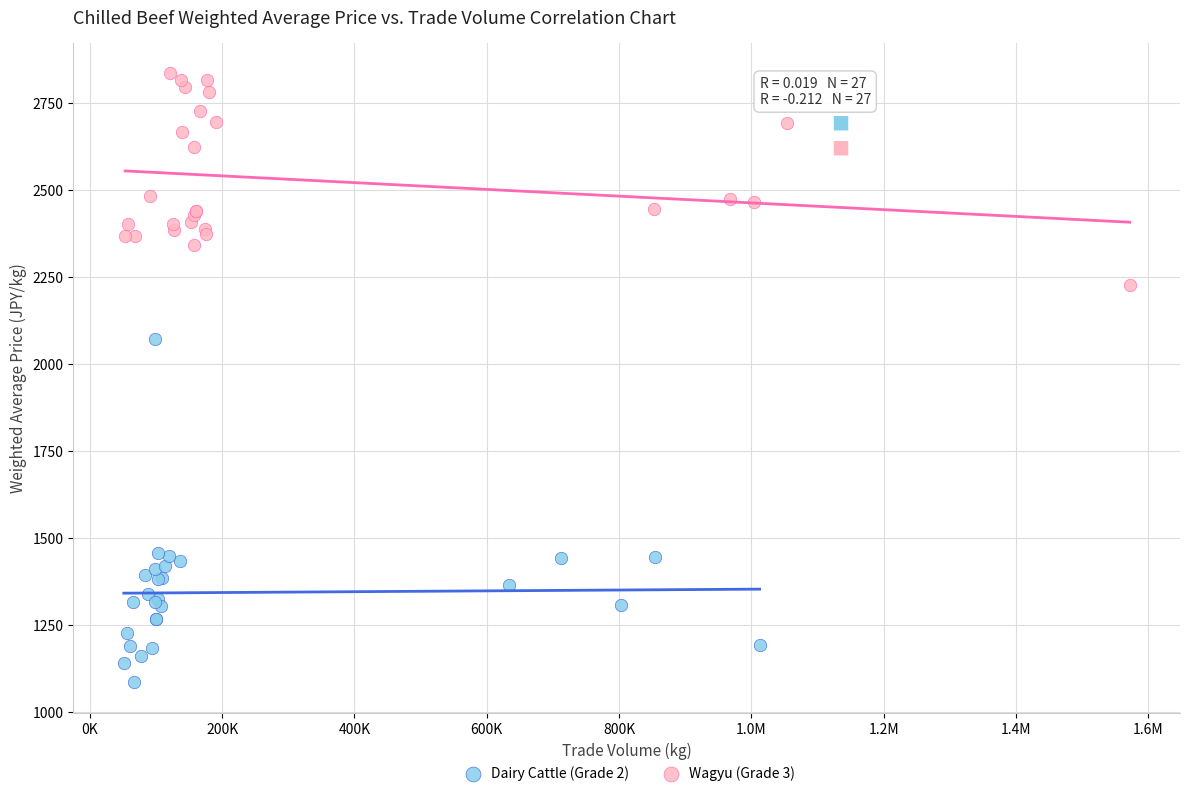

Which series contains the highest Y value?

Wagyu (Grade 3)